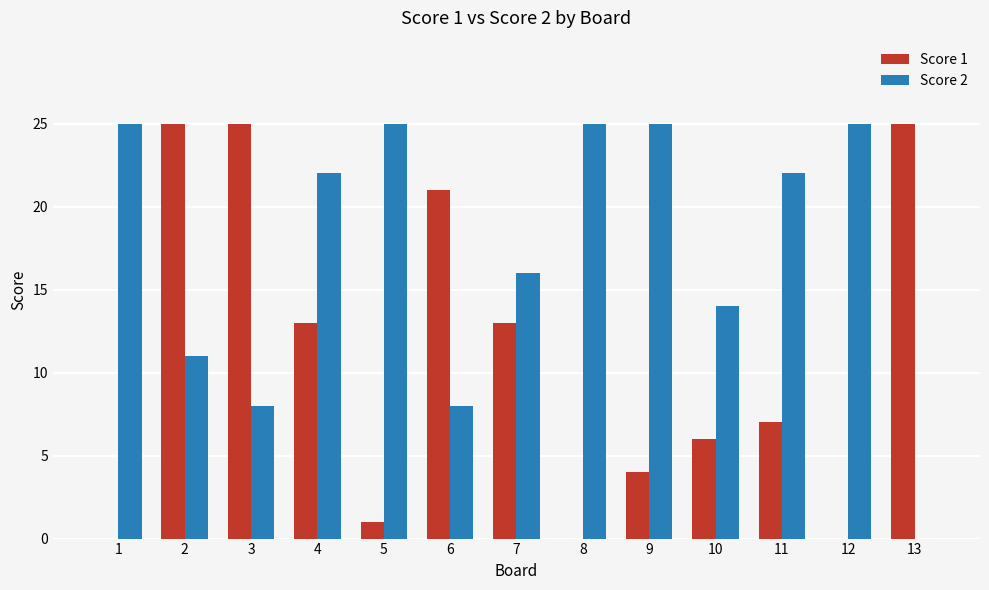

How many Score 2 values are between 11 and 25?

10